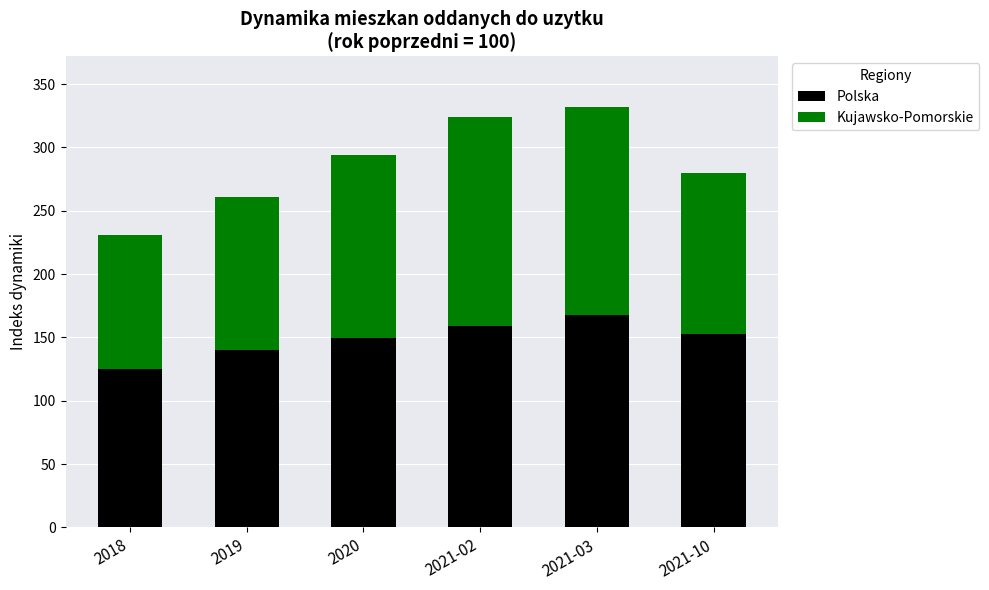

How many values in the Polska series are below 152?

3